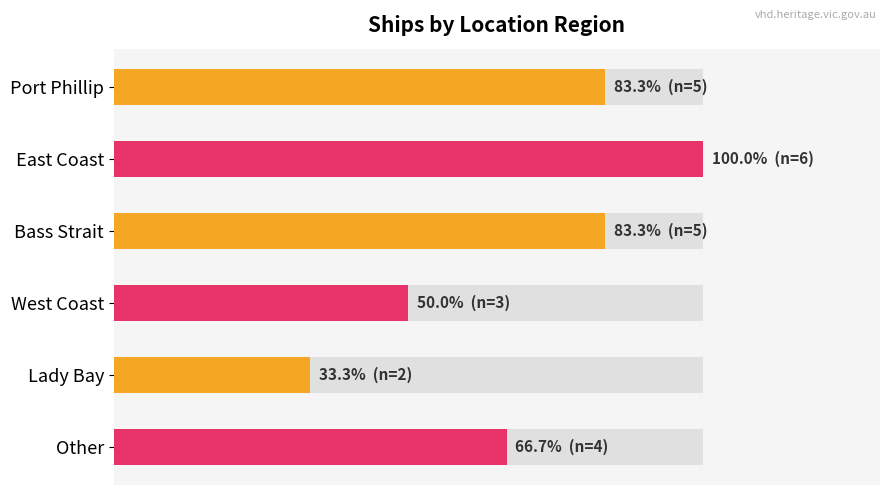

What is the difference between the values at East Coast and Lady Bay?

4